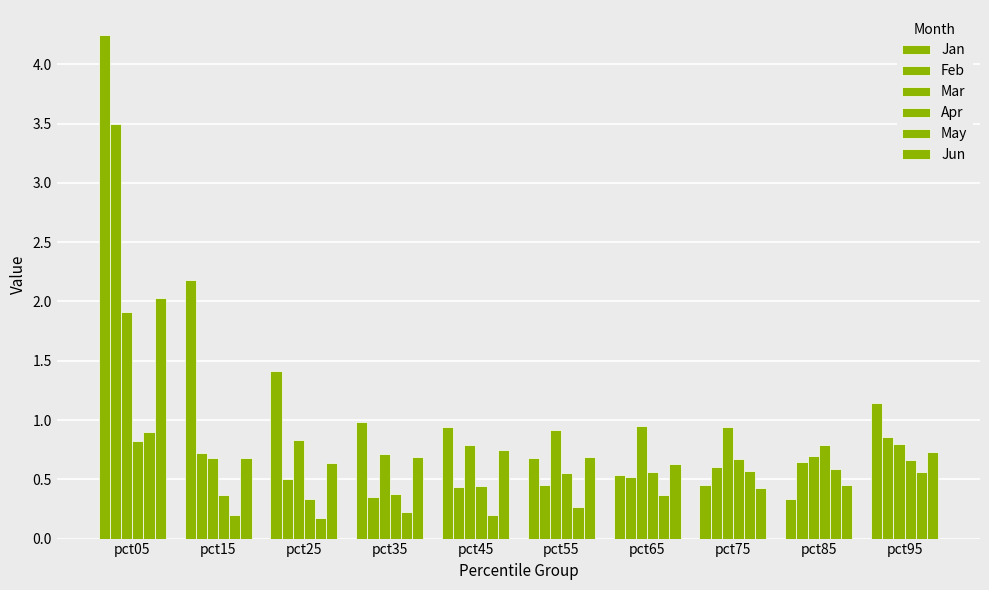

At pct45, list the series in order from largest to smallest.

Jan, Mar, Jun, Apr, Feb, May